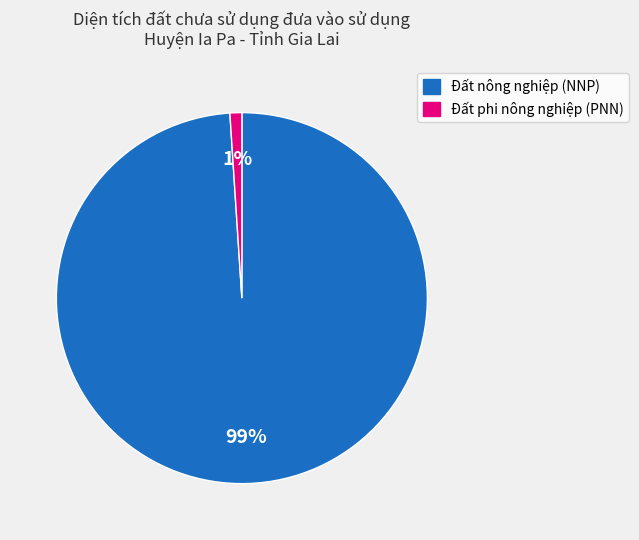

What is the smallest slice in the pie chart?

Đất phi nông nghiệp (PNN)